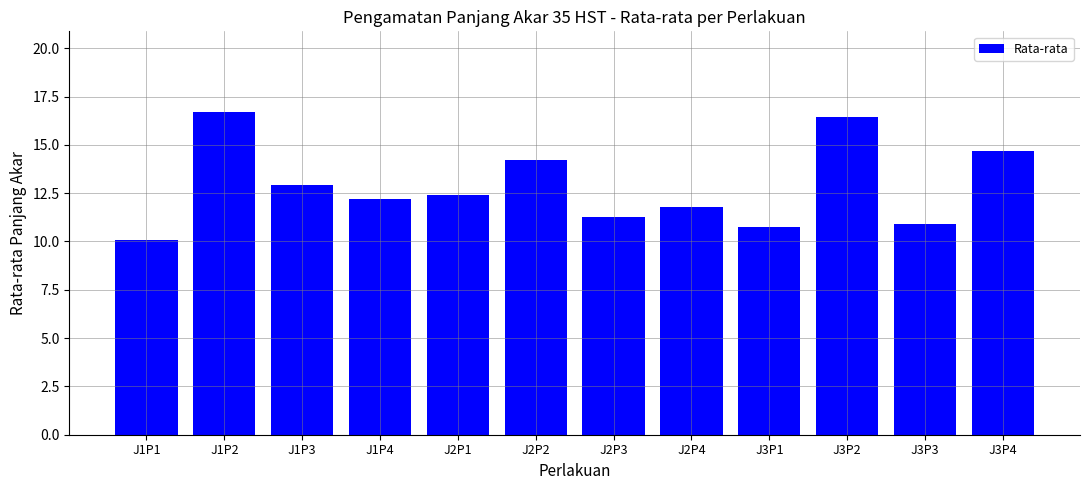

Reading right to left, transcribe all the data shown in this chart.

14.7	10.9	16.5	10.7	11.8	11.3	14.2	12.4	12.2	12.9	16.7	10.1